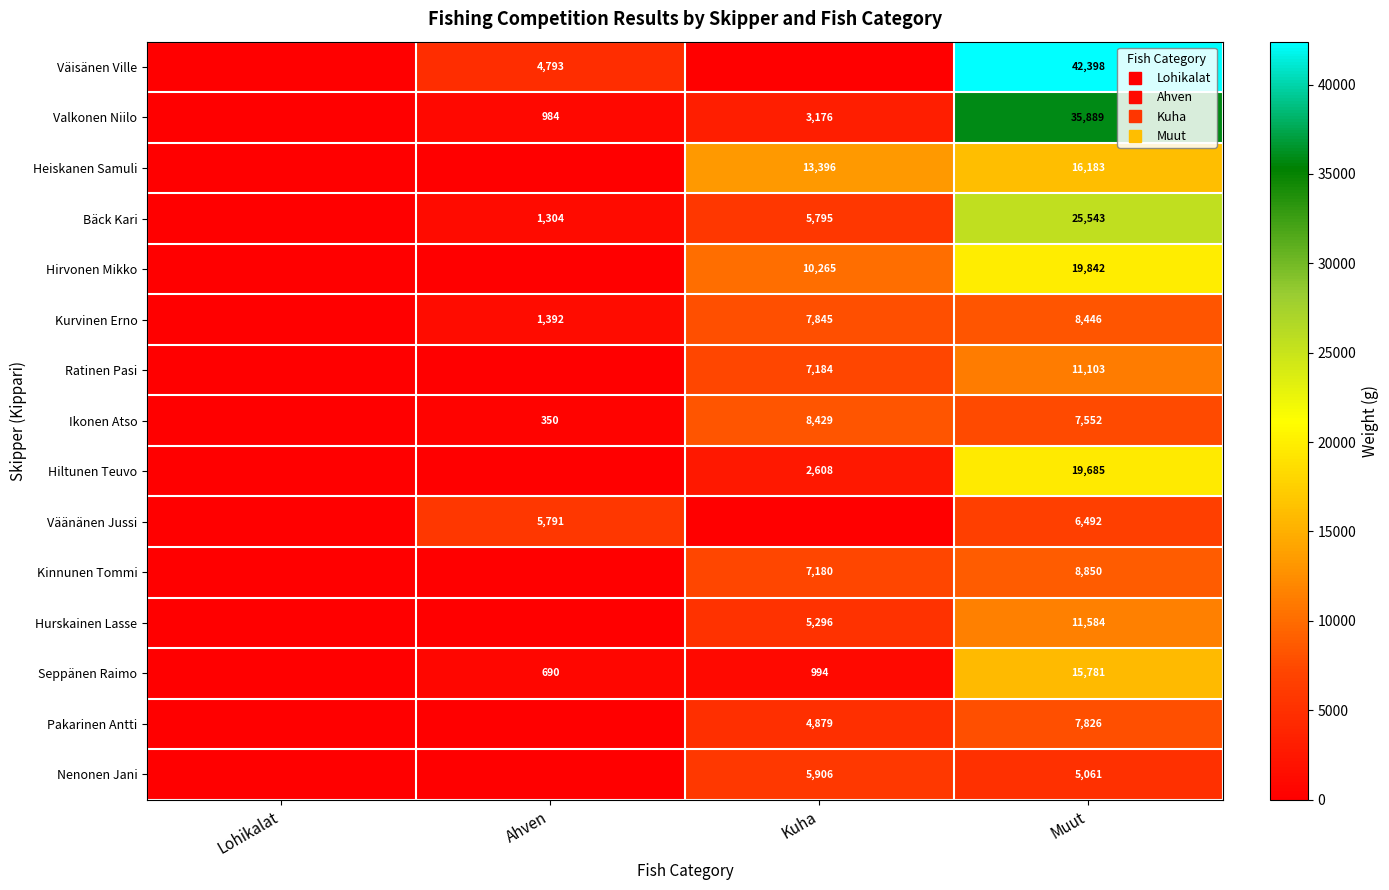

What is the maximum value for Seppänen Raimo?

15781